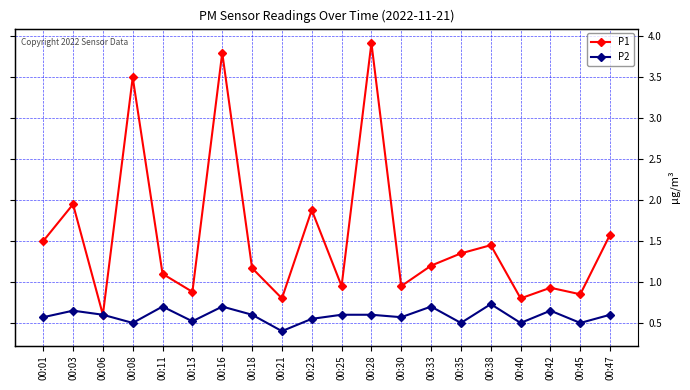

How many lines are shown in the chart?

2